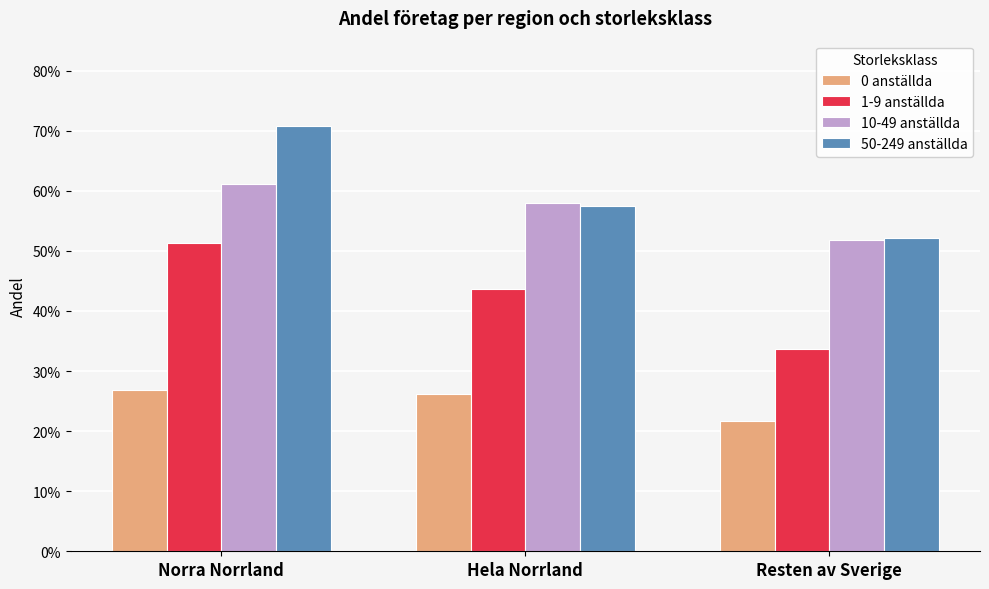

What are all the series names shown in the legend?

0 anställda, 1-9 anställda, 10-49 anställda, 50-249 anställda